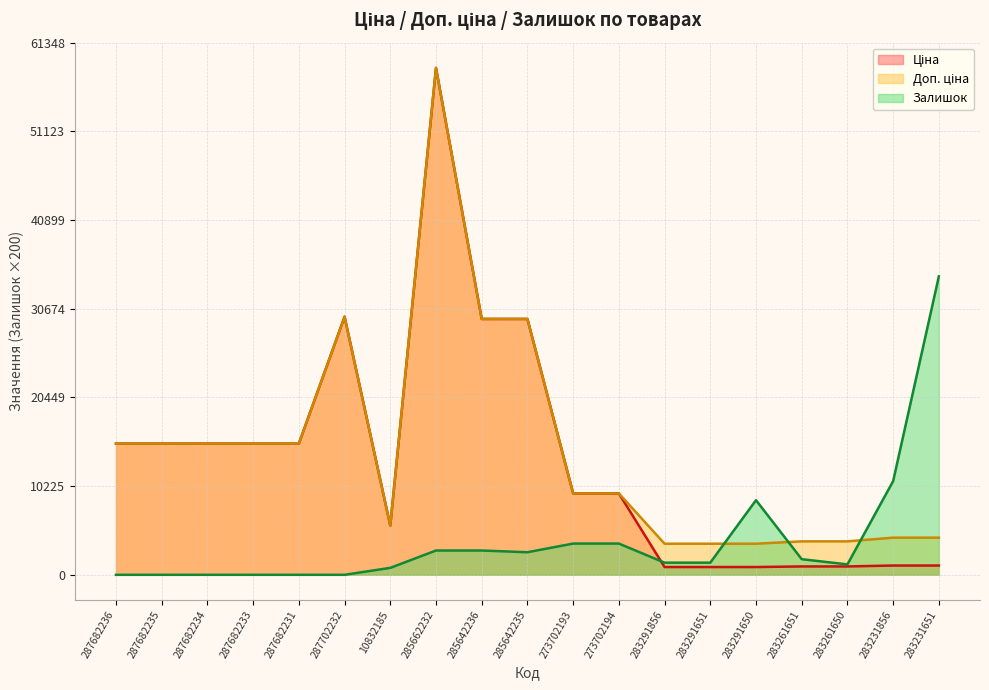

What is the sum of all Залишок values?

75800.0